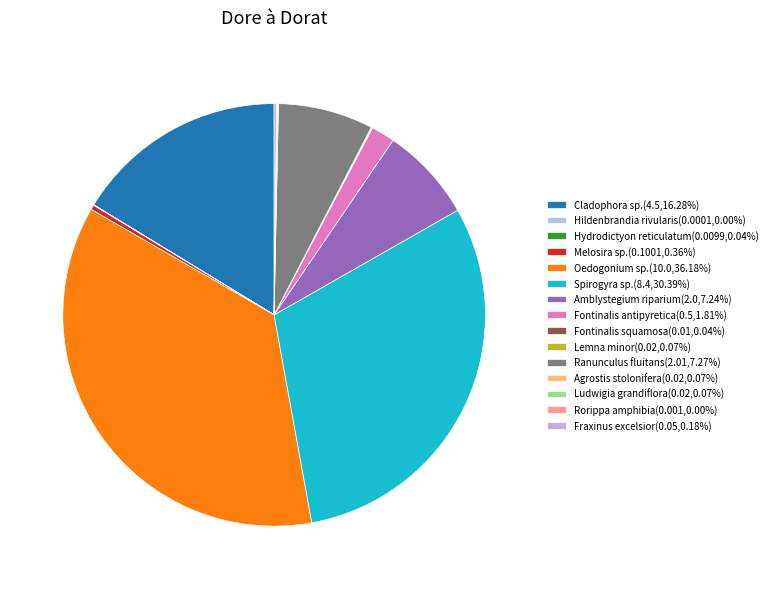

To the nearest percent, what is the difference between the largest and smallest slice percentages?

36%